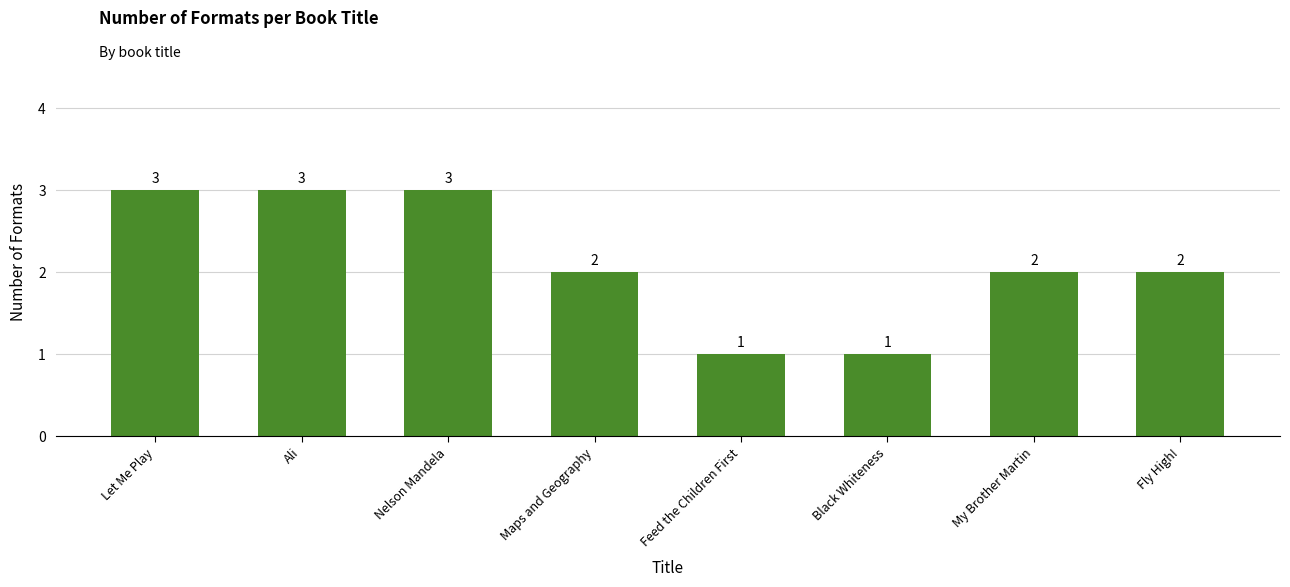

How many values are below 2?

2